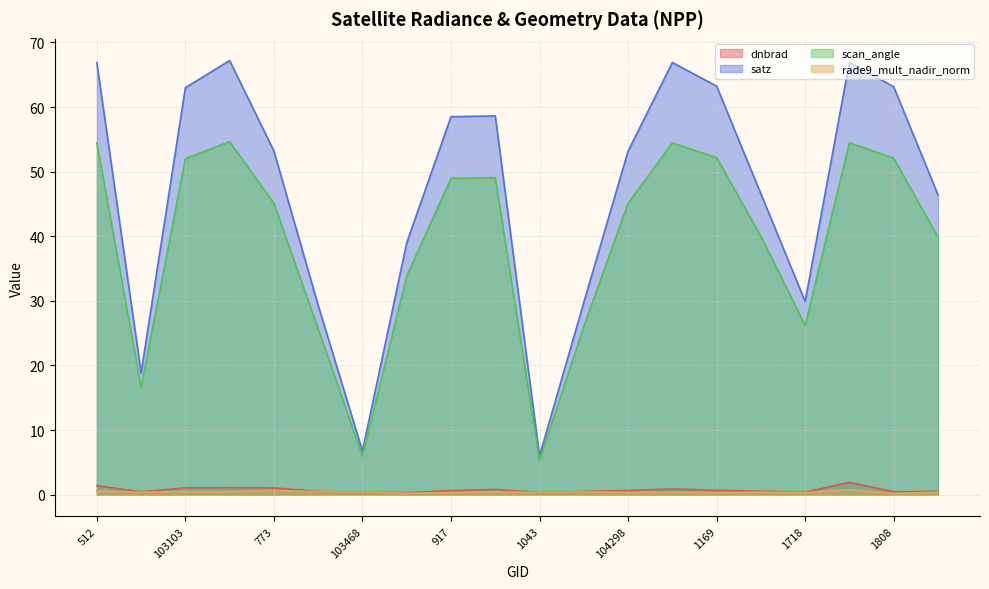

True or false: rade9_mult_nadir_norm and scan_angle intersect in this chart.

False